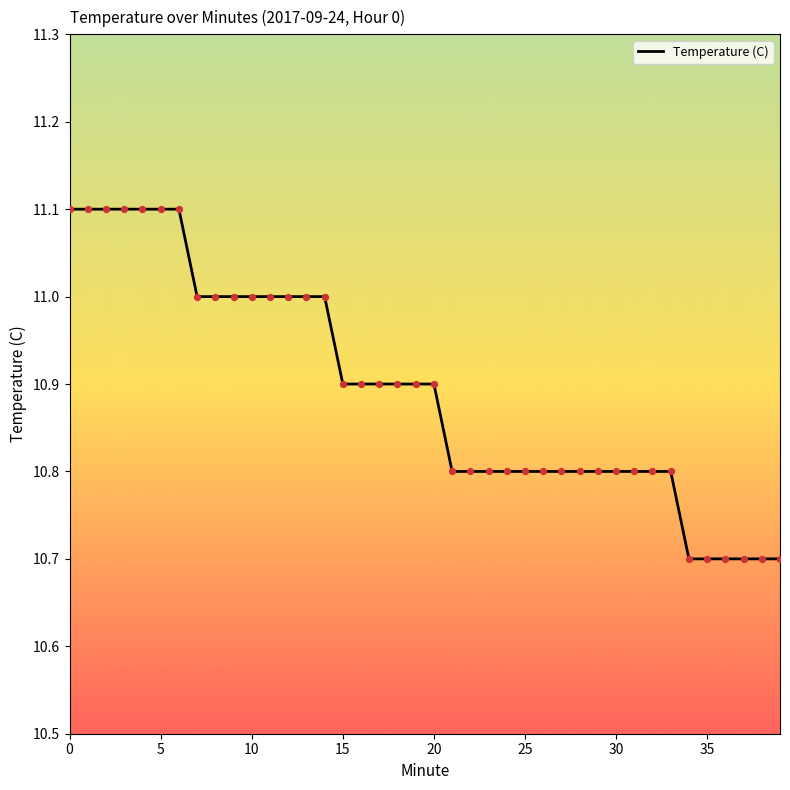

What is the difference between the maximum and minimum values?

0.4